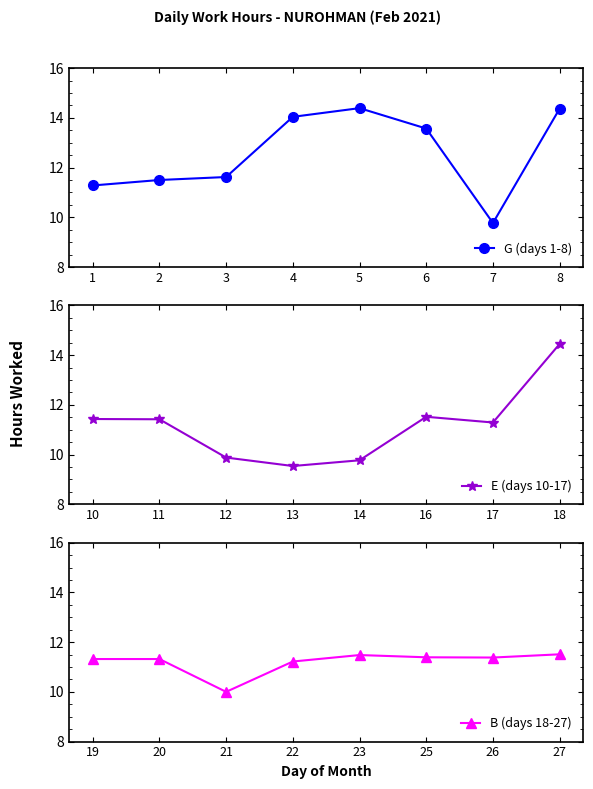

How many lines are shown in the chart?

3